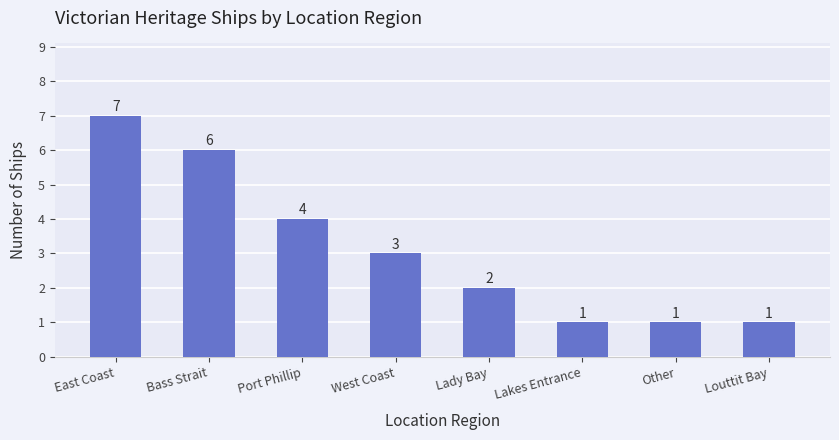

What is the average value?

3